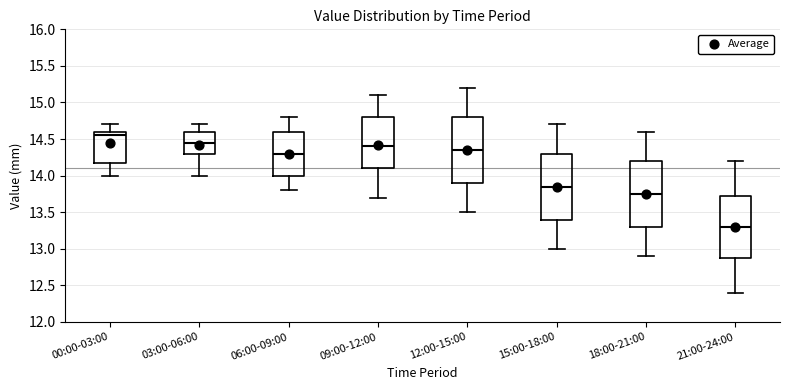

Which box's median line is the highest?

00:00-03:00